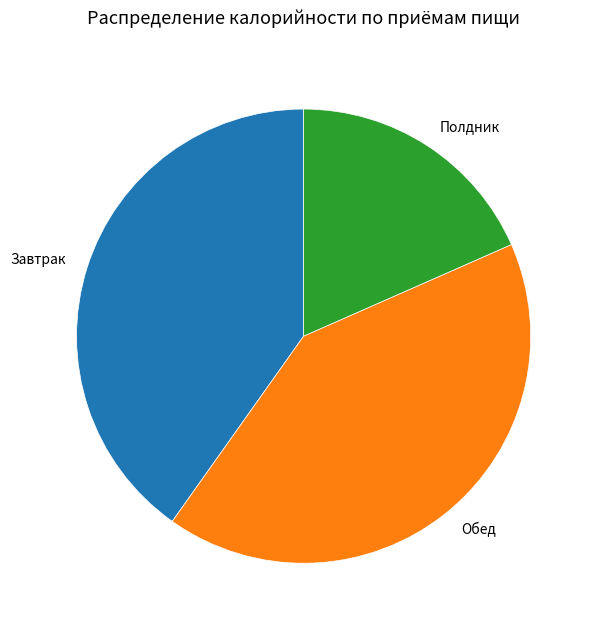

How many segments does this pie chart have?

3